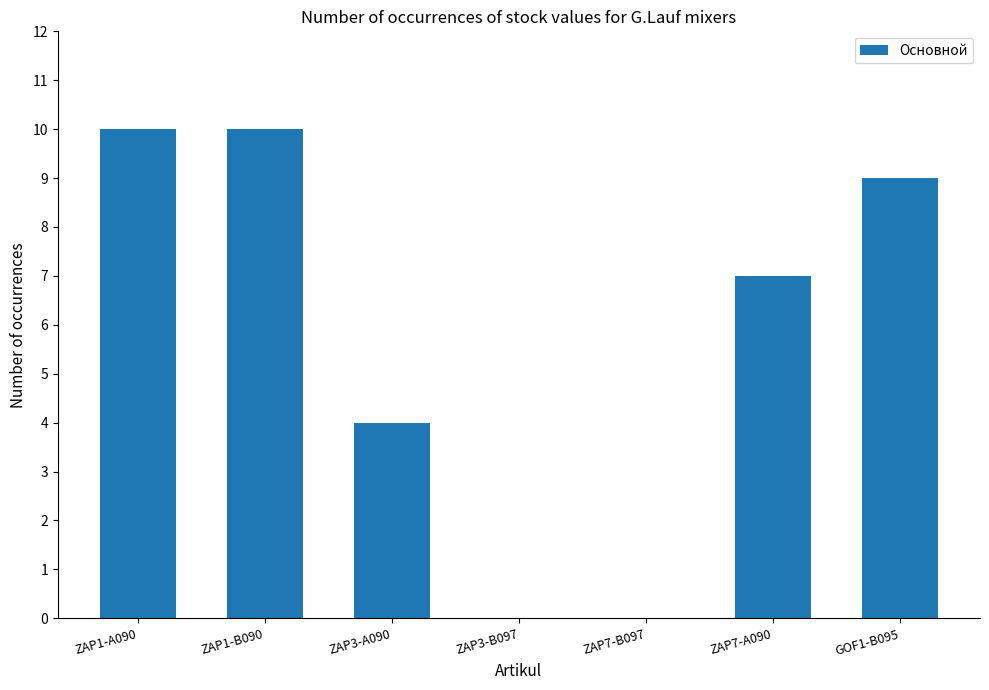

What is the greatest value displayed?

10